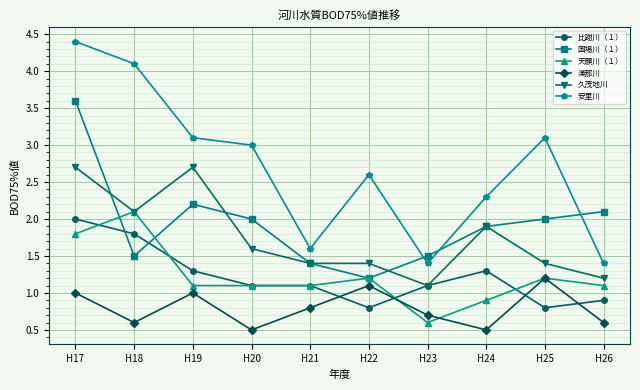

Rank the series by their maximum value, from highest to lowest.

安里川, 国場川（１）, 久茂地川, 天願川（１）, 比謝川（１）, 漢那川